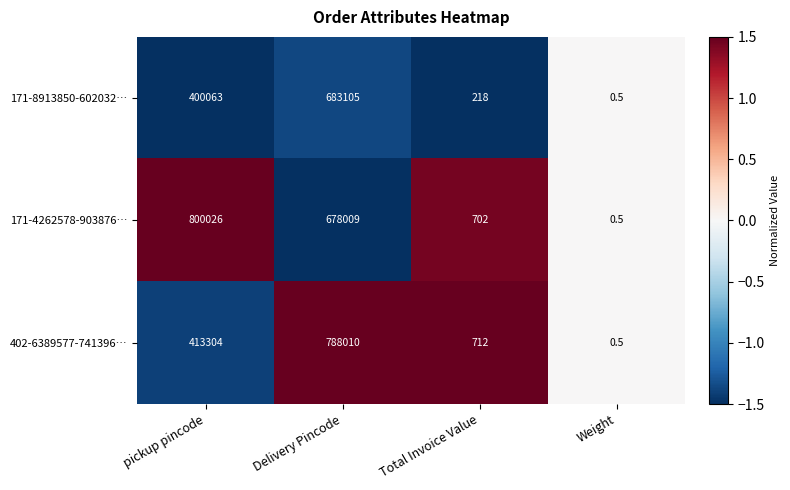

How many series are shown in this chart?

3